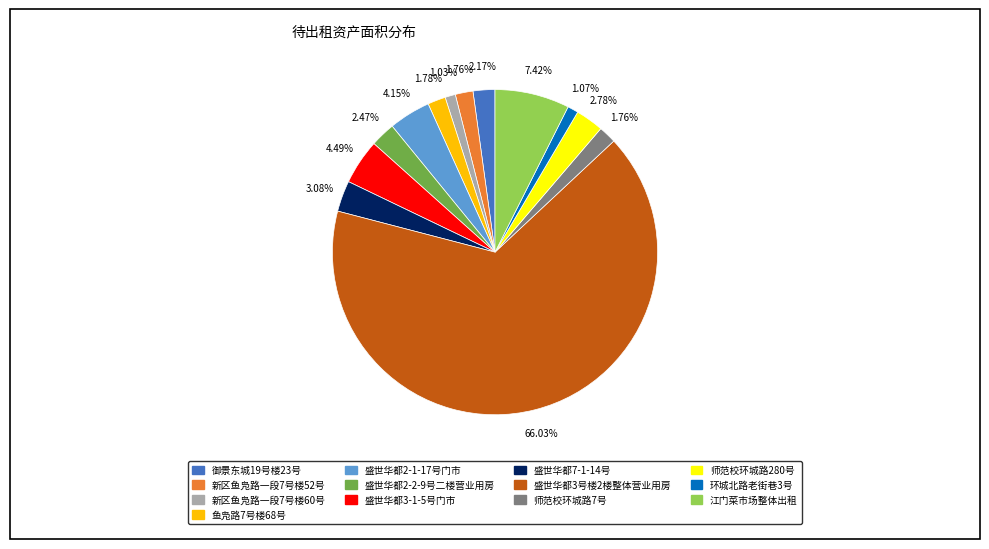

Approximately how many times larger is the value at 江门菜市场整体出租 compared to 盛世华都3-1-5号门市?

1.7